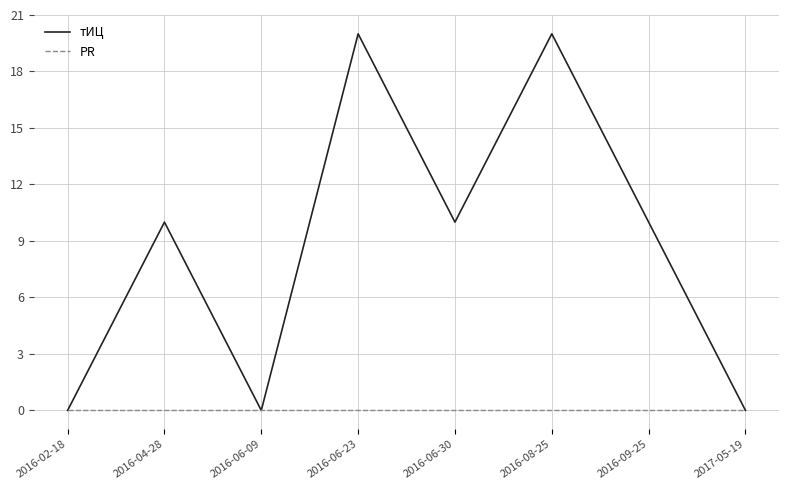

Is it true that тИЦ equals 7 at 2017-05-19?

False